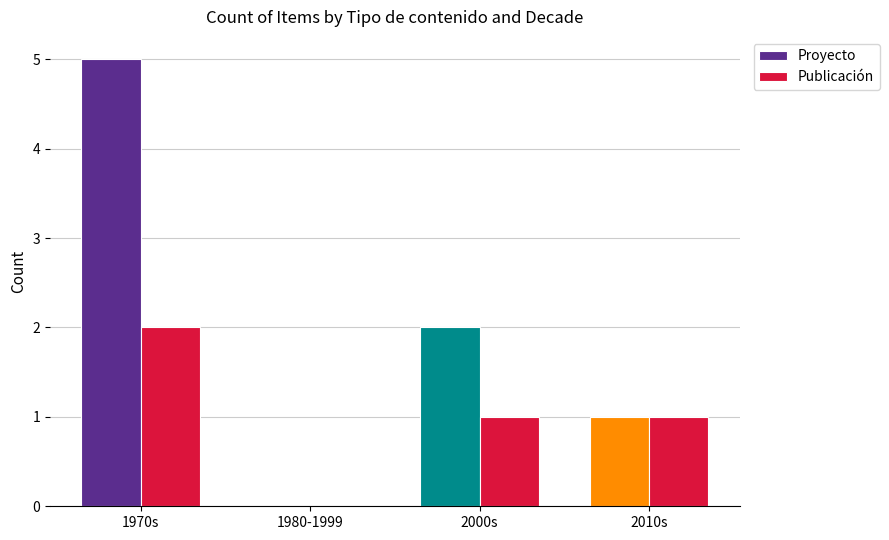

Between 1980-1999 and 2000s, which series saw the biggest shift?

Proyecto